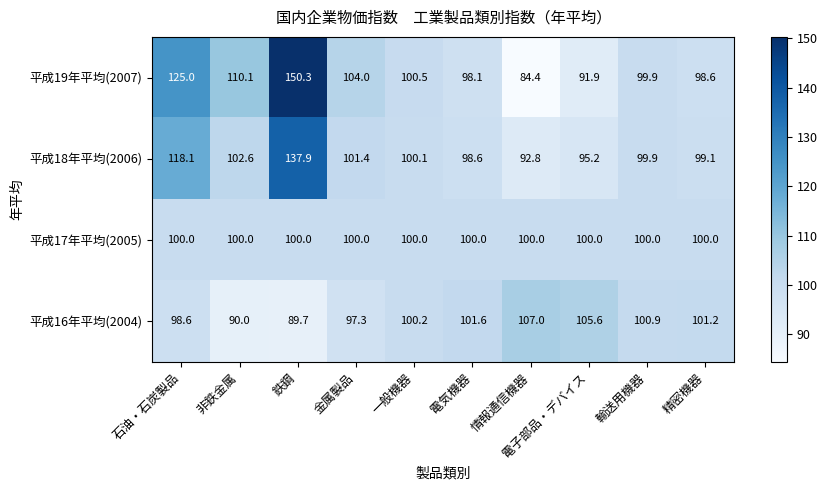

What is the total value across all series at 金属製品?

402.7